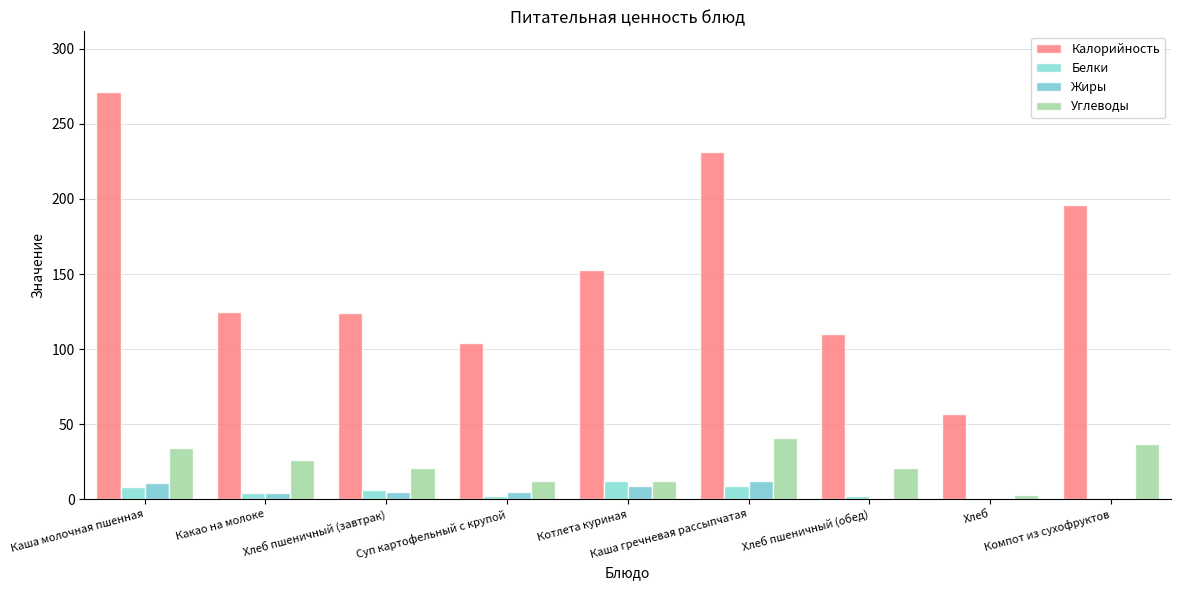

Which category has the highest value in the Углеводы series?

Каша гречневая рассыпчатая